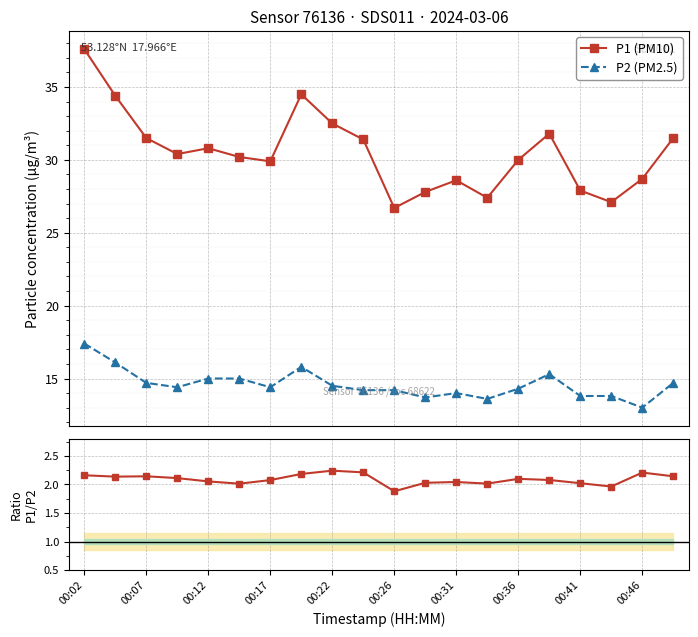

What is the difference between the maximum and minimum values in the P1 (PM10) series?

10.9